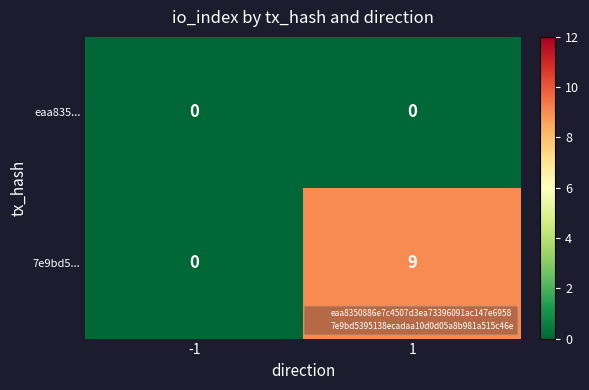

True or false: eaa835... has a value of 0 at 1.

True